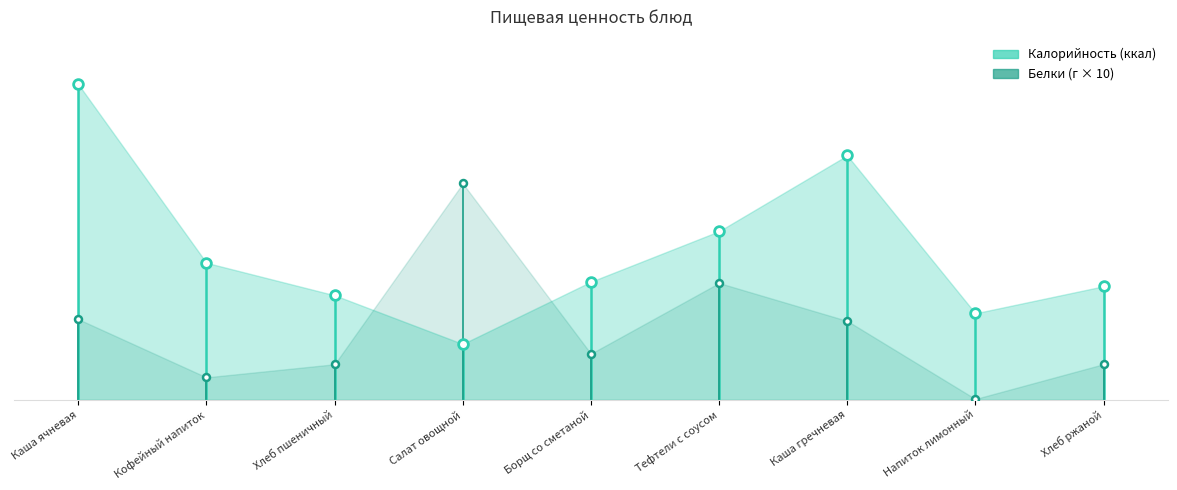

What is the label of the 7th point from the left?

Каша гречневая